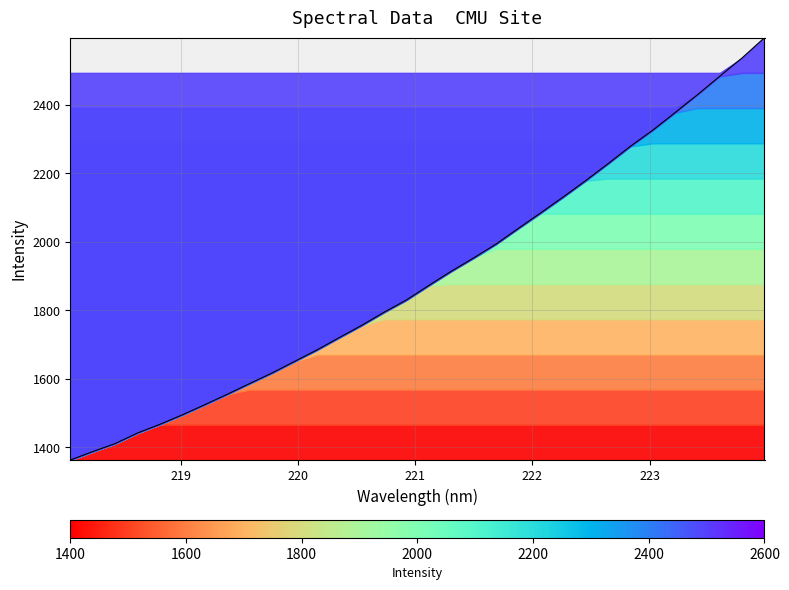

Between 220.7354 and 223.0264, which is larger?

223.0264